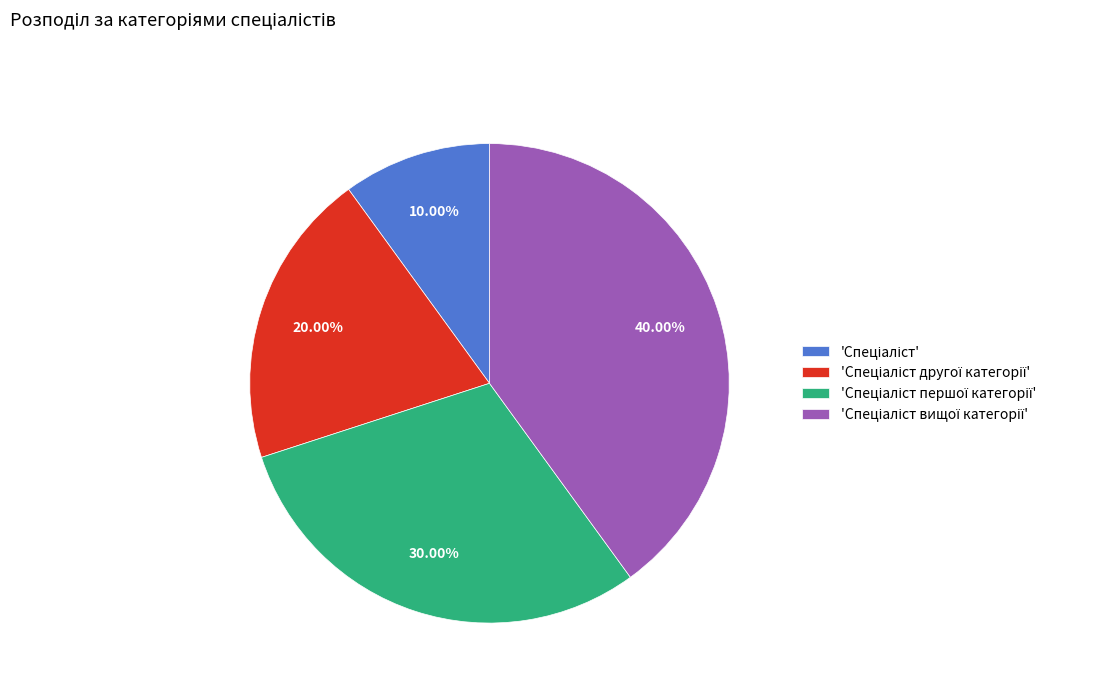

Is there a majority slice in this chart?

No